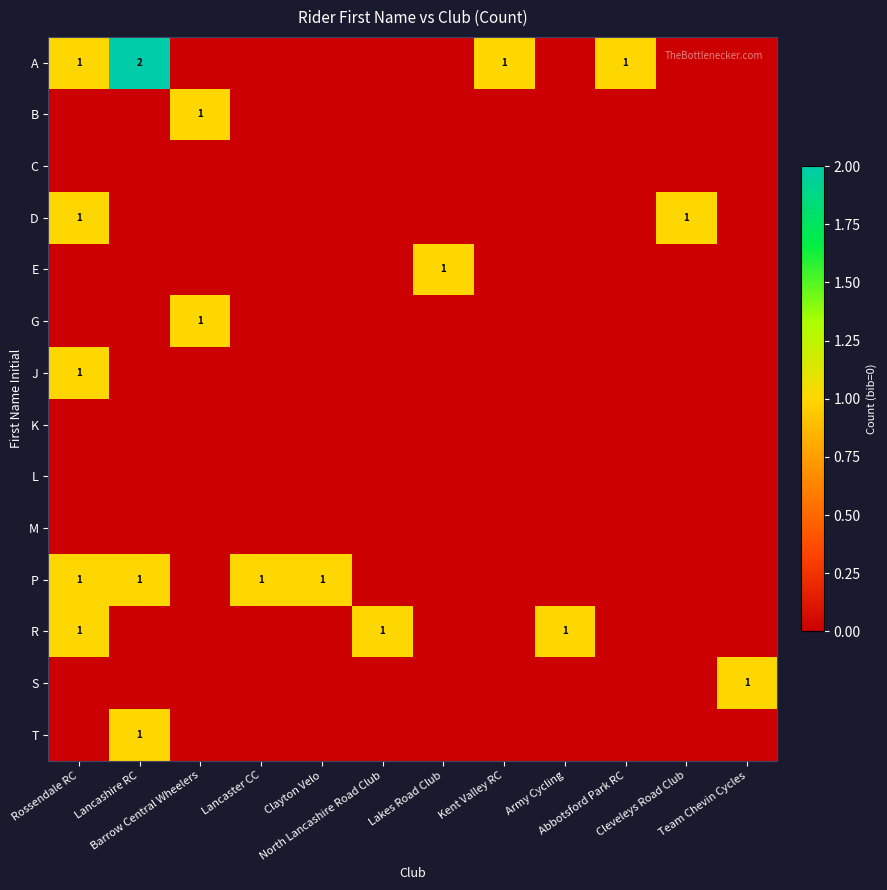

What is the spread (max minus min) of values at Team Chevin Cycles?

1